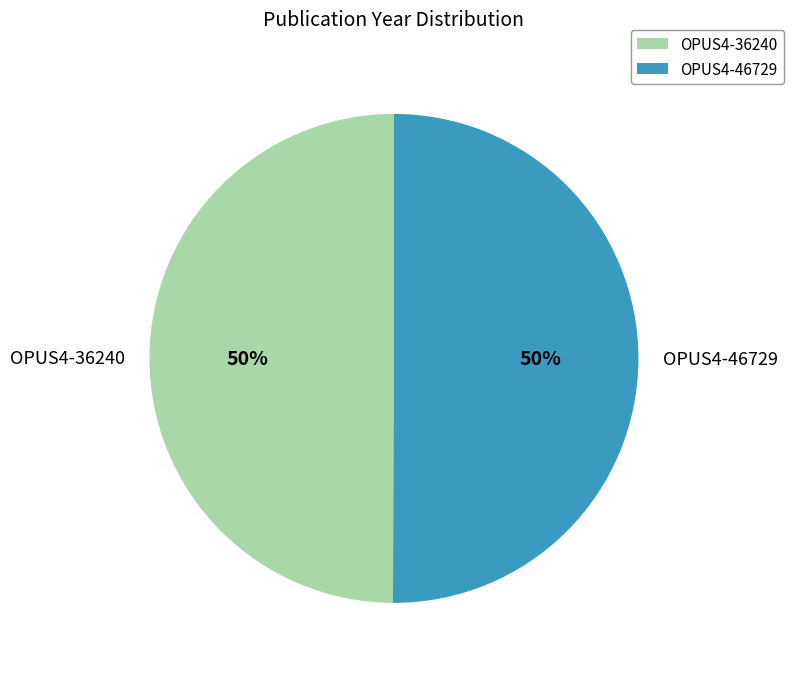

Combined, do OPUS4-46729 and OPUS4-36240 account for over 50%?

Yes